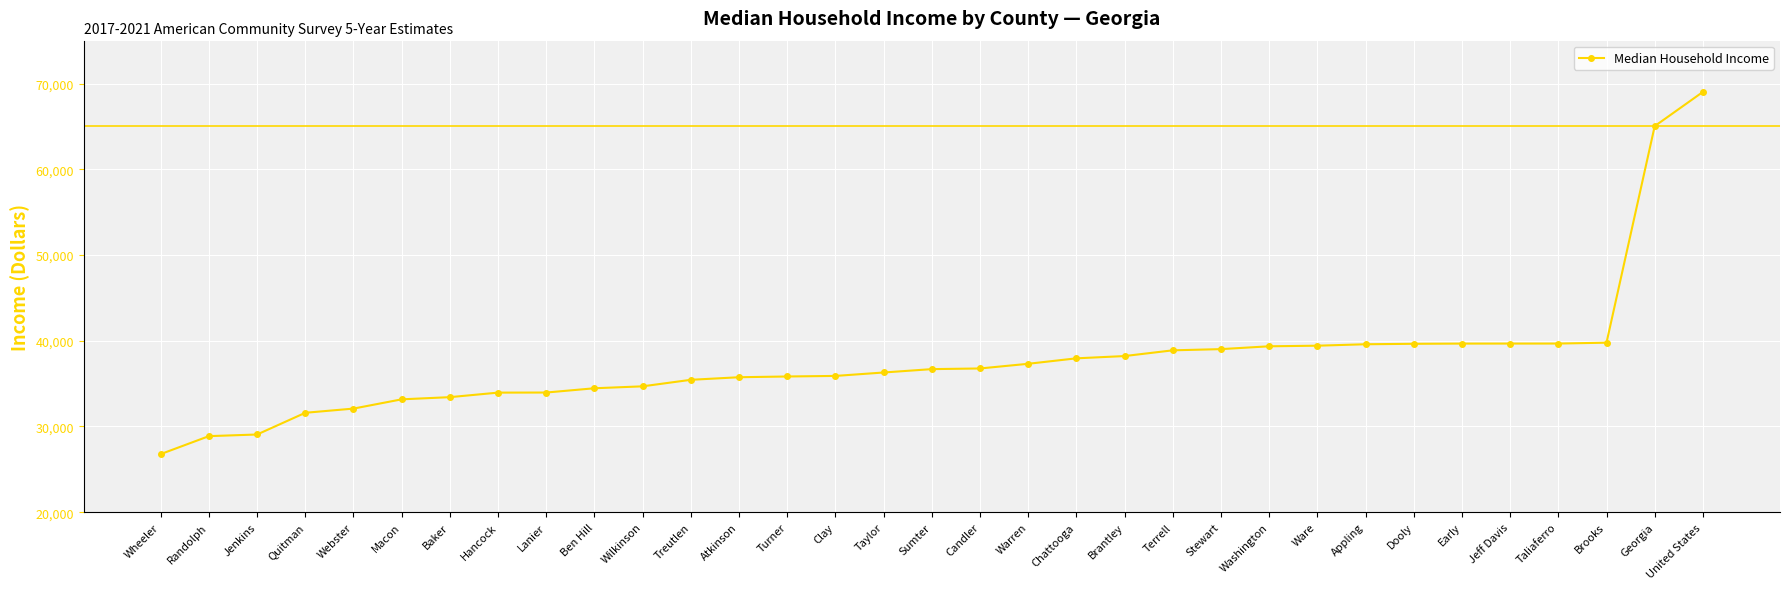

What is the change in value from Ben Hill to Treutlen?

+986